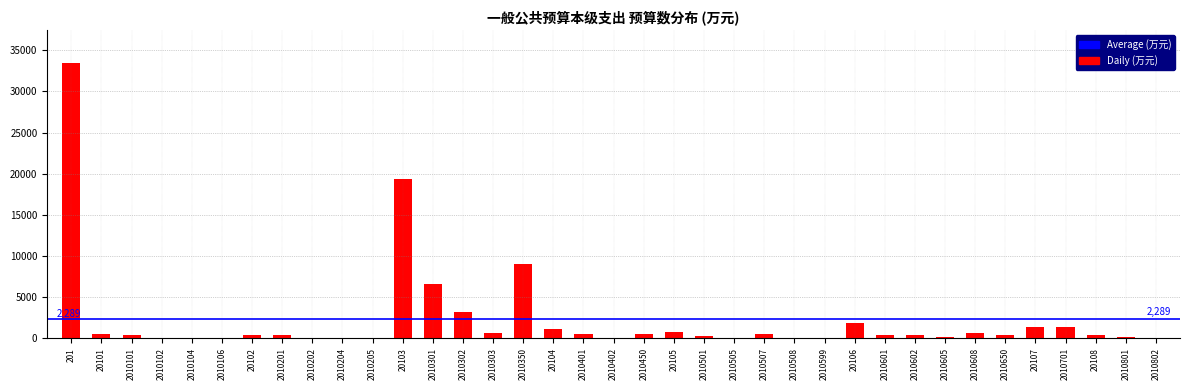

Where is the data nearest to the value 16722?

20103